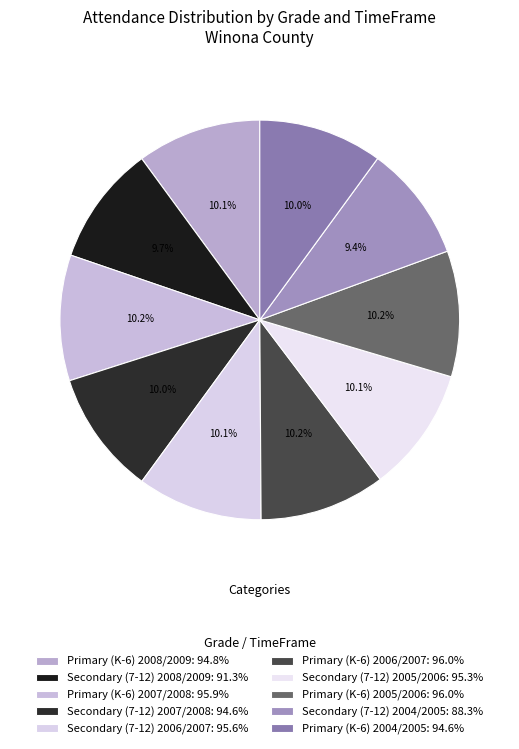

What is the total percentage of Primary (K-6) 2005/2006 and Secondary (7-12) 2007/2008?

20.2%